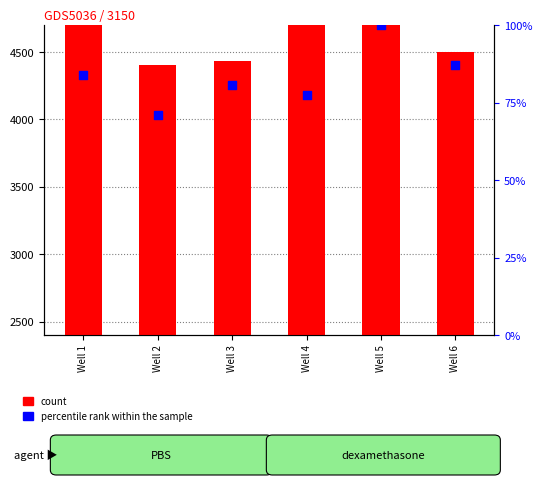

Which series has the largest total across all categories?

count